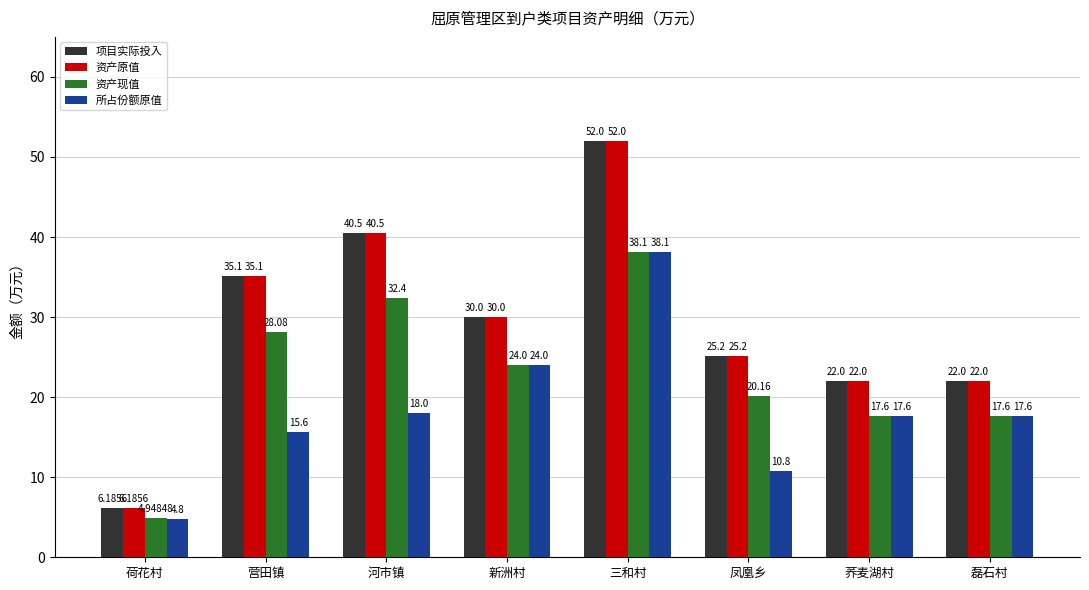

At which label does 资产现值 reach its minimum?

荷花村